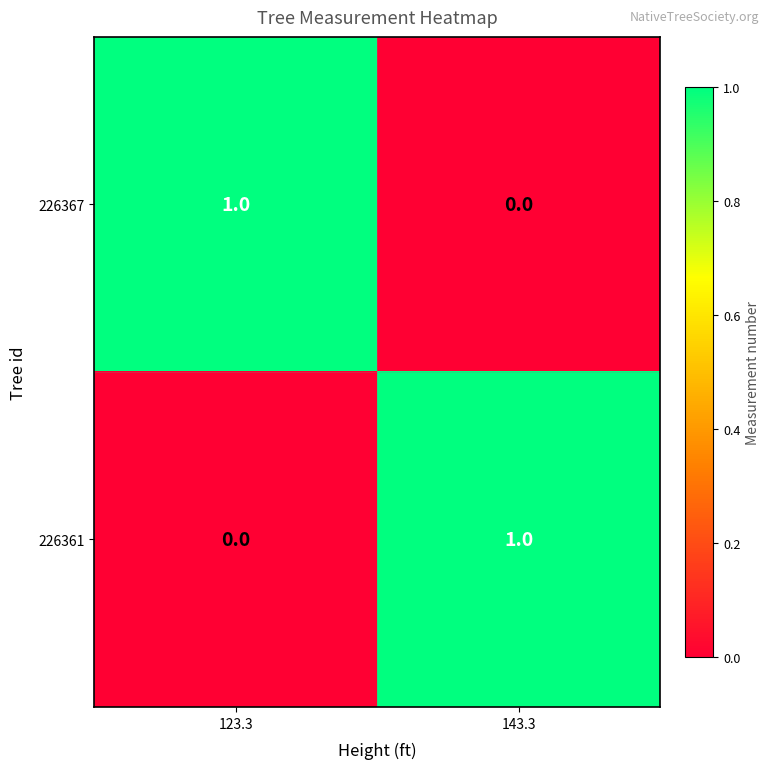

At which label does 226367 reach its minimum?

143.3